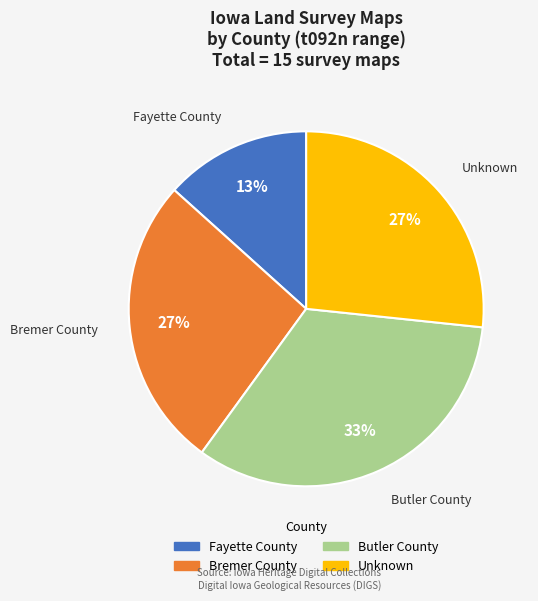

Is there a majority slice in this chart?

No